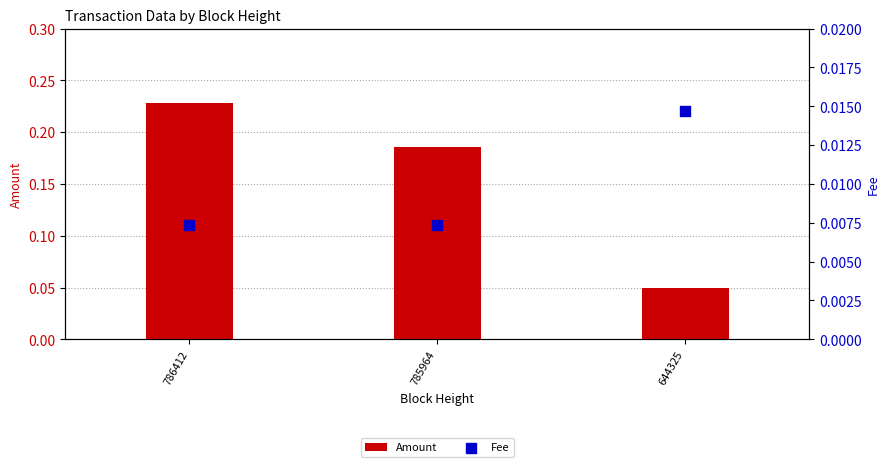

Which series contains the lowest Y value?

Fee